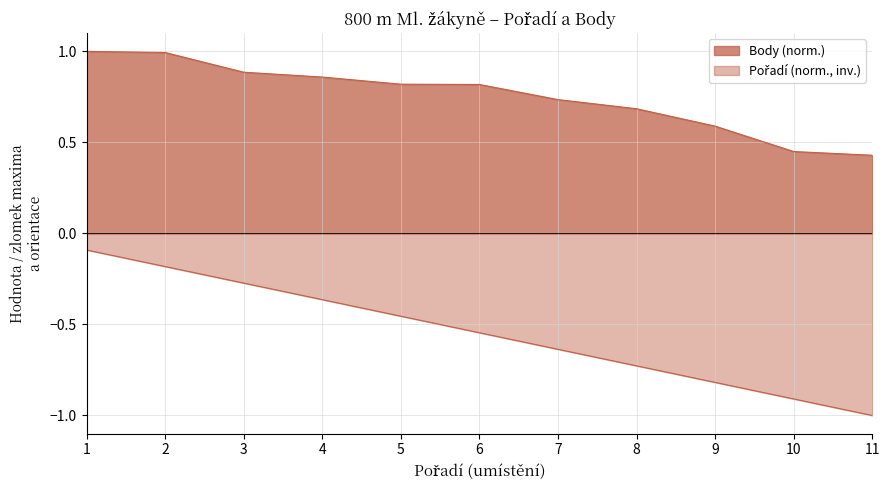

True or false: Body and Pořadí intersect in this chart.

False